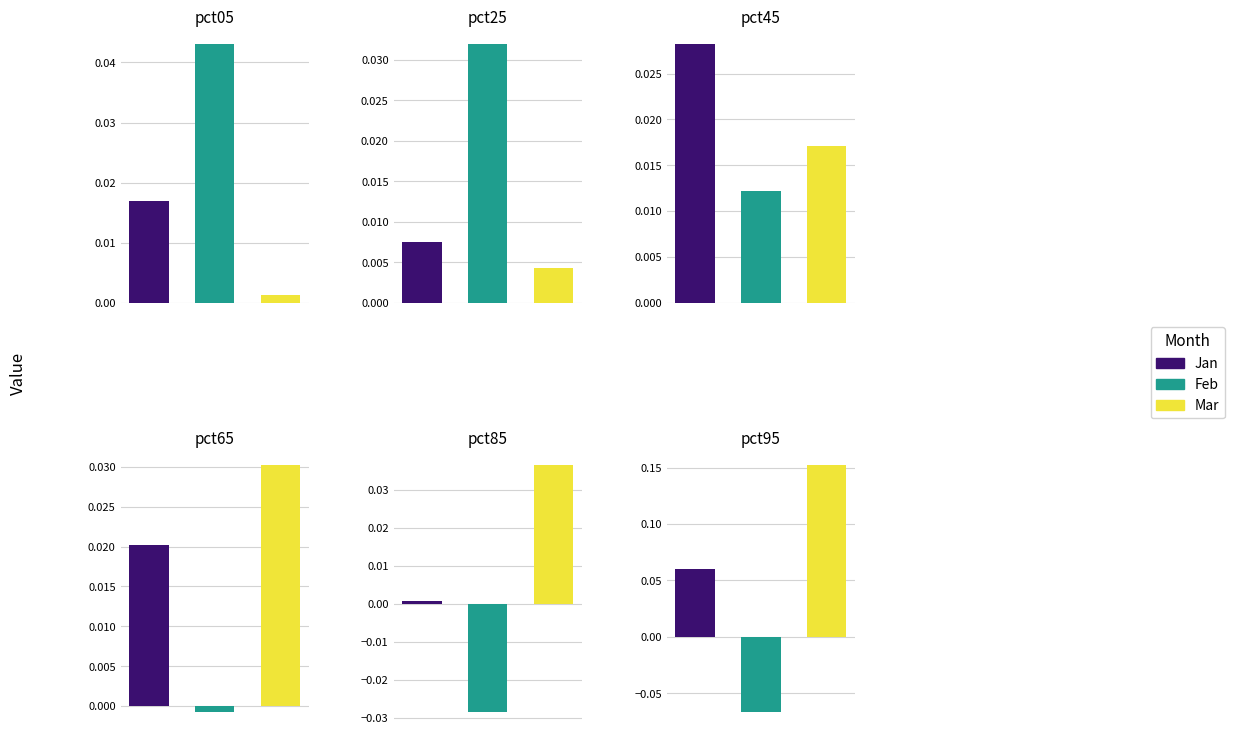

What is the sum of the Feb values at pct05 and pct45?

0.1